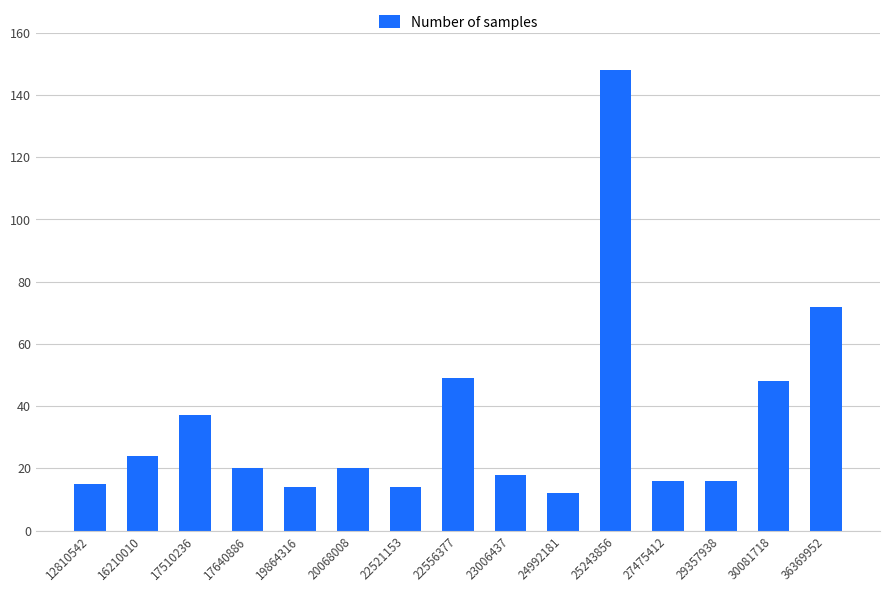

What is the sum of the values at 25243856 and 12810542?

163